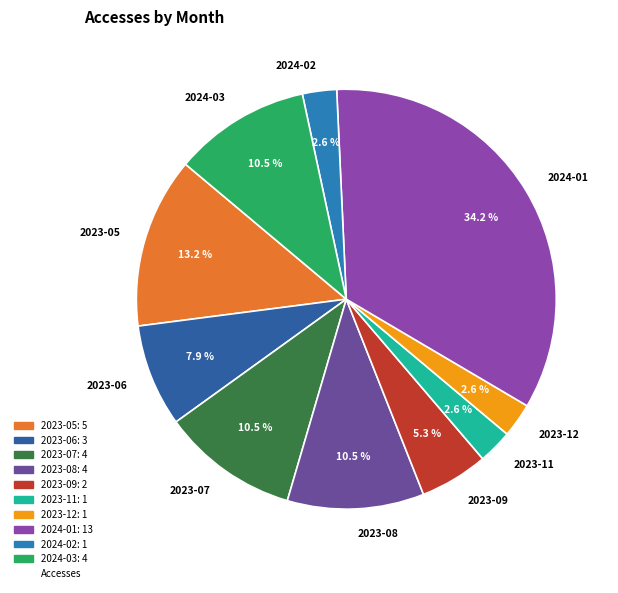

What percentage is the 2023-11 slice, to the nearest percent?

3%